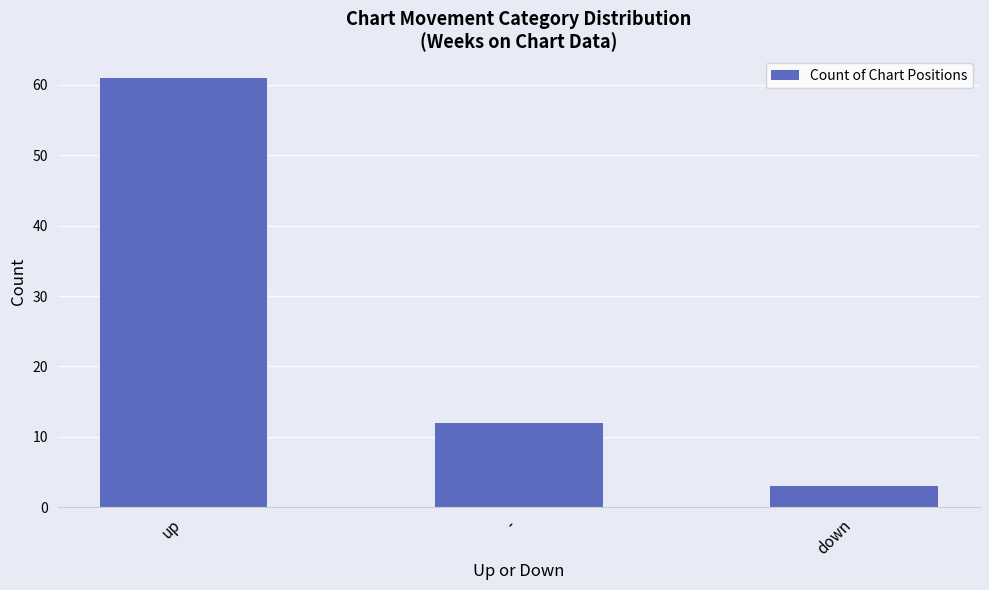

What is the approximate value at up, to the nearest 5?

60